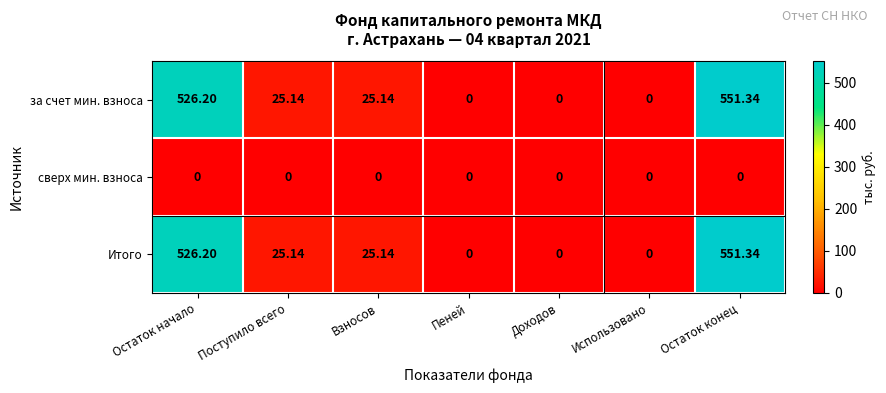

Where does the Итого series first go above 25?

Остаток начало